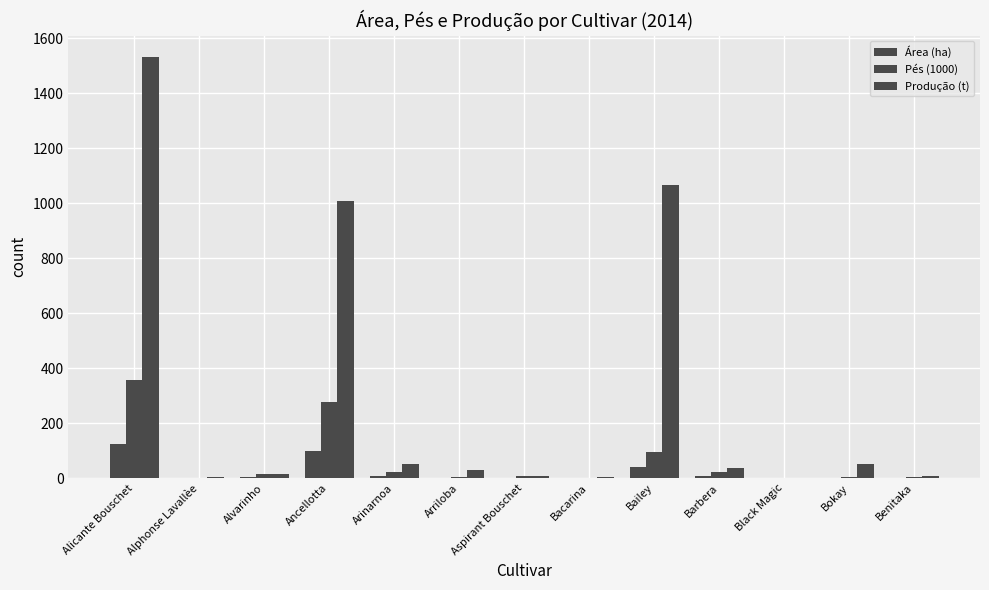

Count the number of categories in the chart.

13